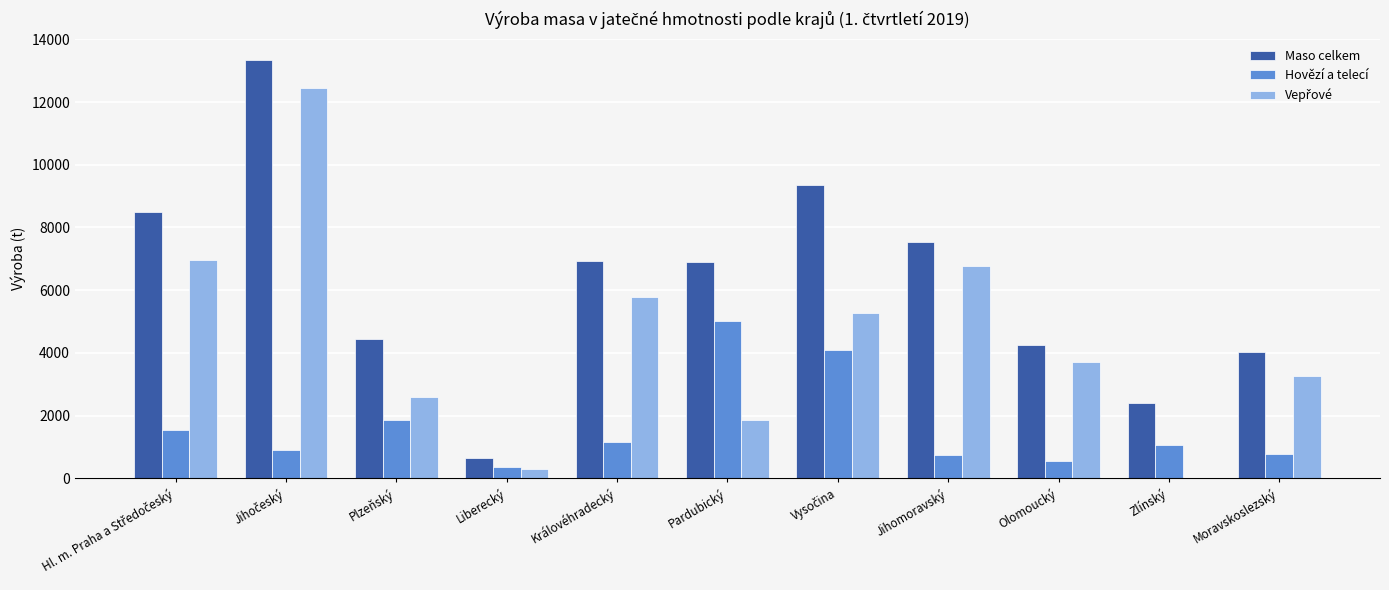

What is the maximum value for Hovězí a telecí?

5017.5